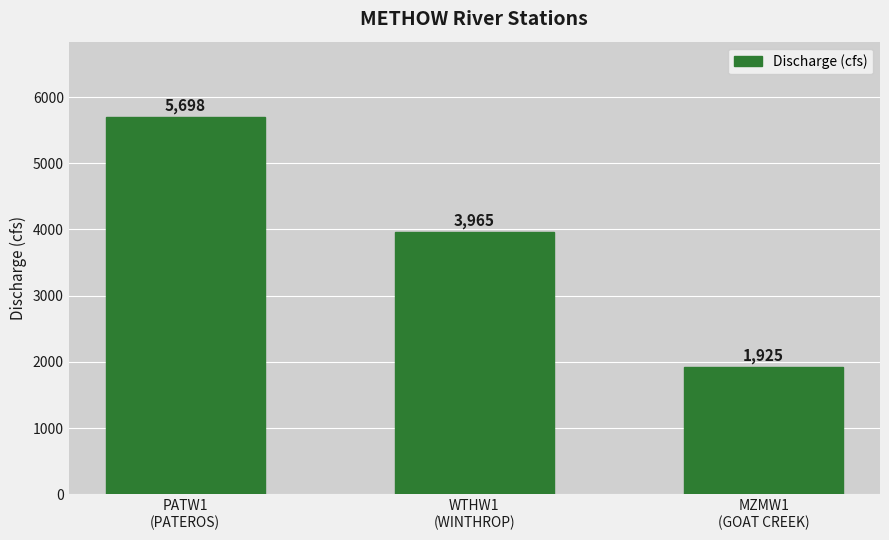

What is the greatest value displayed?

5698